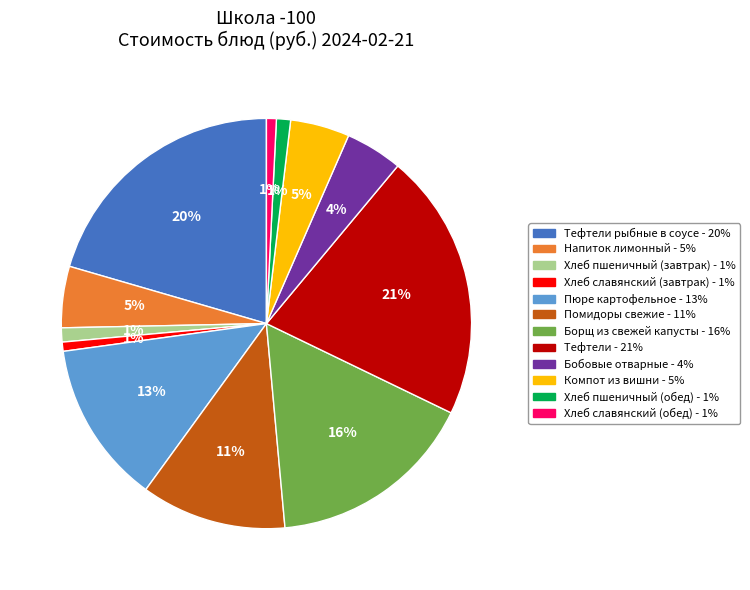

To the nearest percent, what is the average slice percentage?

8%